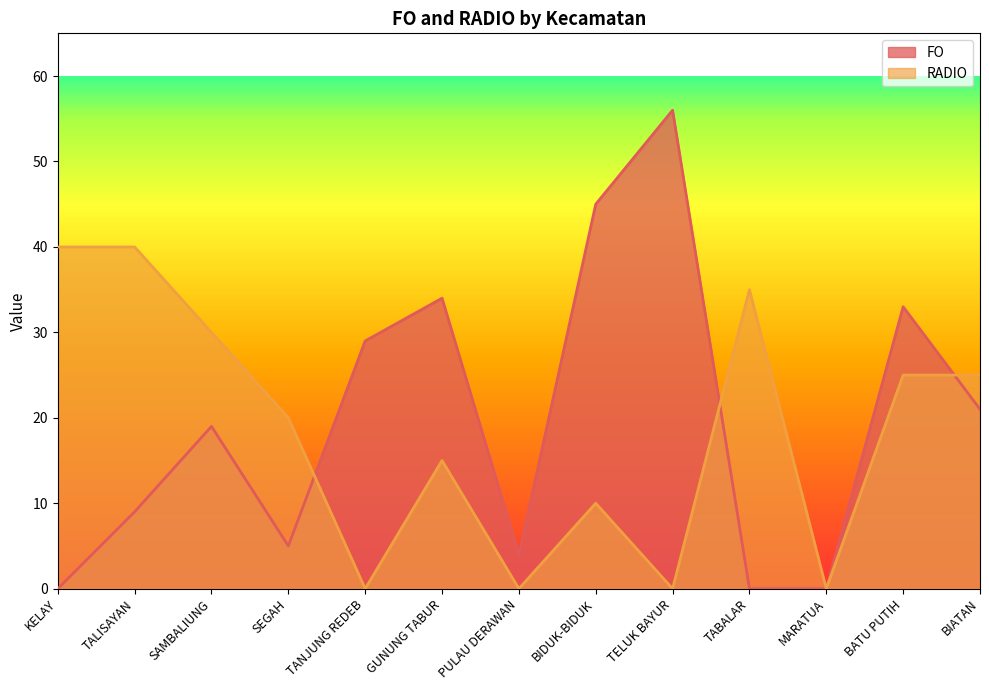

At which category does RADIO reach its first local peak?

GUNUNG TABUR